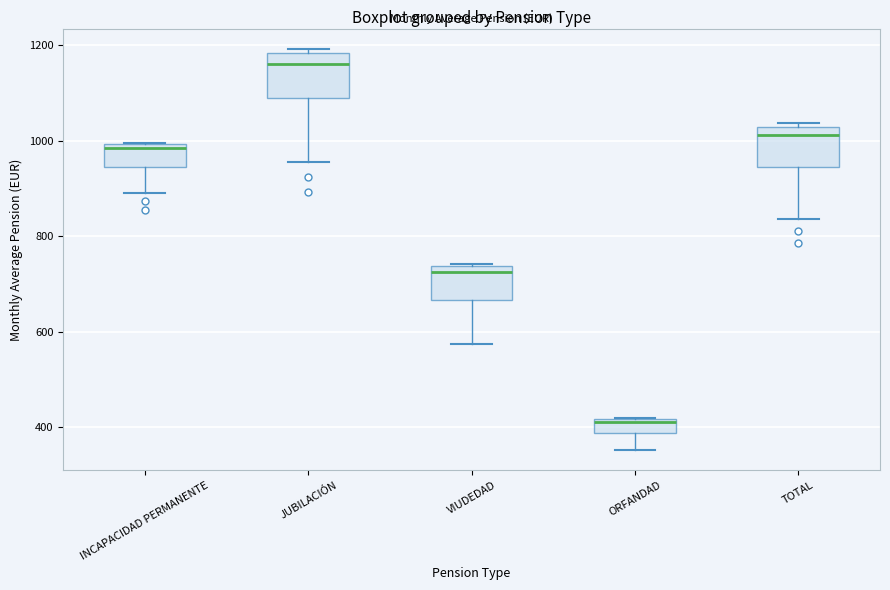

Where does the lower whisker of the box for VIUDEDAD end on the y-axis? The values are not printed on the chart, so give them approximately, as read against the axis.

580